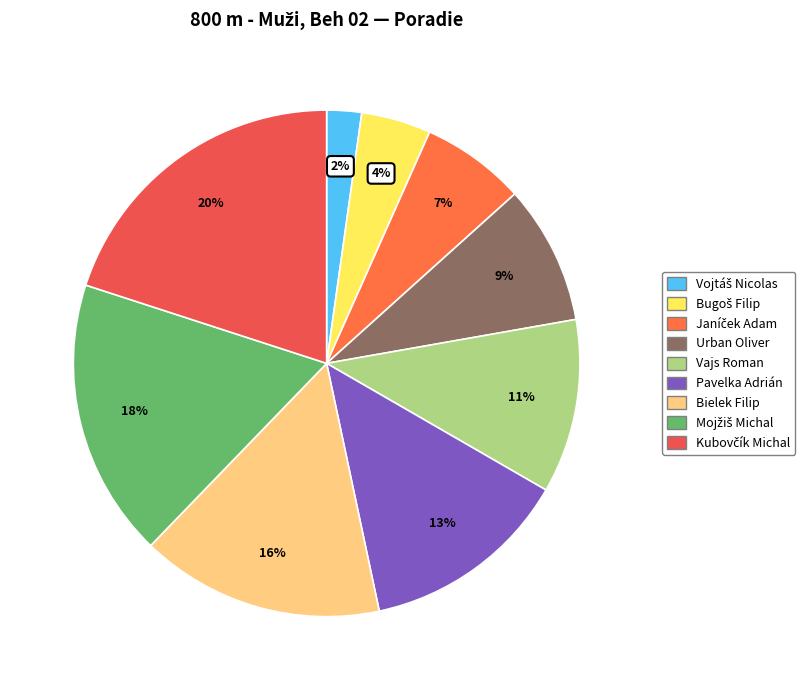

What is the ratio of the value at Janíček Adam to the value at Bielek Filip?

0.4